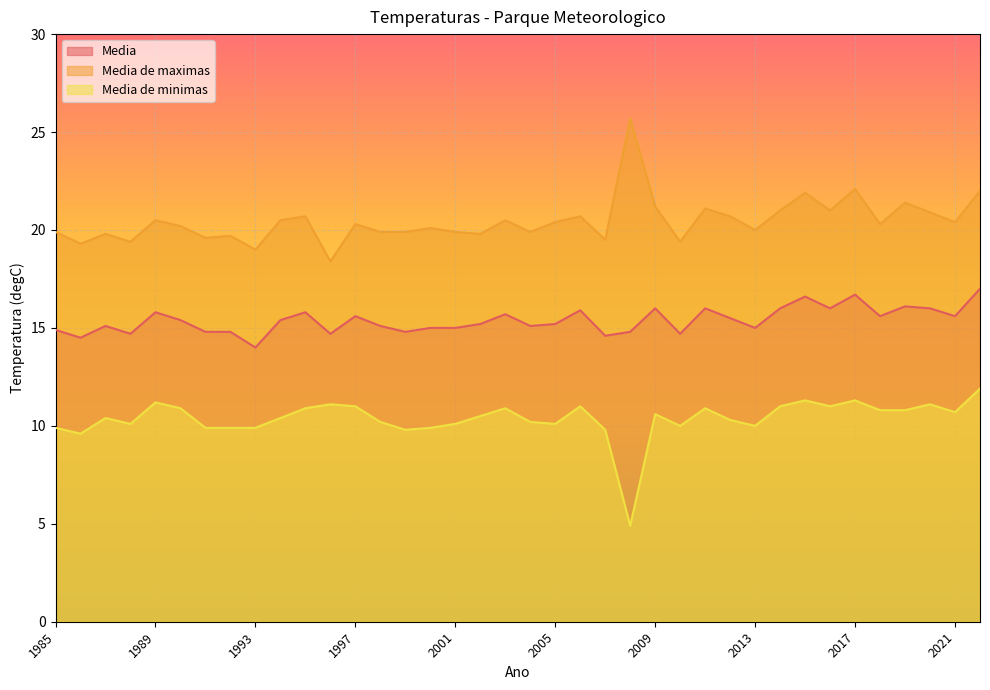

What are all the series names shown in the legend?

Media, Media de maximas, Media de minimas